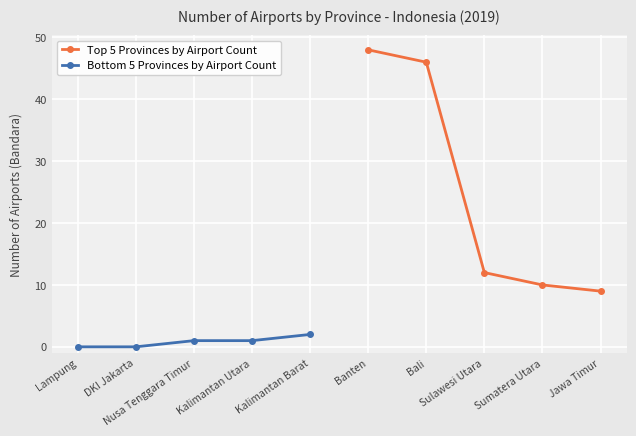

True or false: Top 5 Provinces by Airport Count has more than 1 points higher than both neighbors.

False